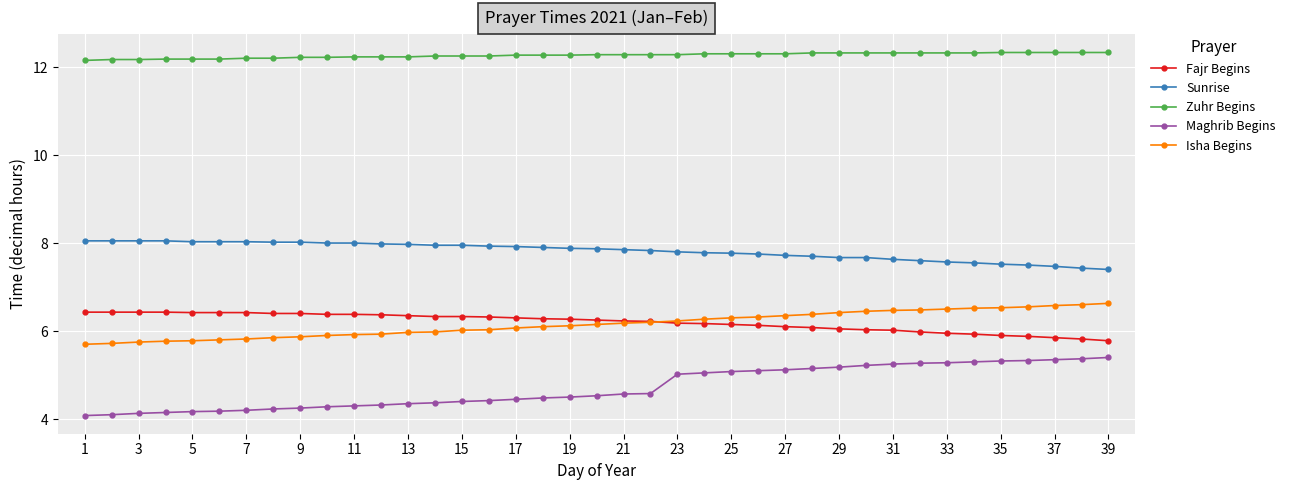

What is the difference between the maximum and minimum values in the Maghrib Begins series?

1.3